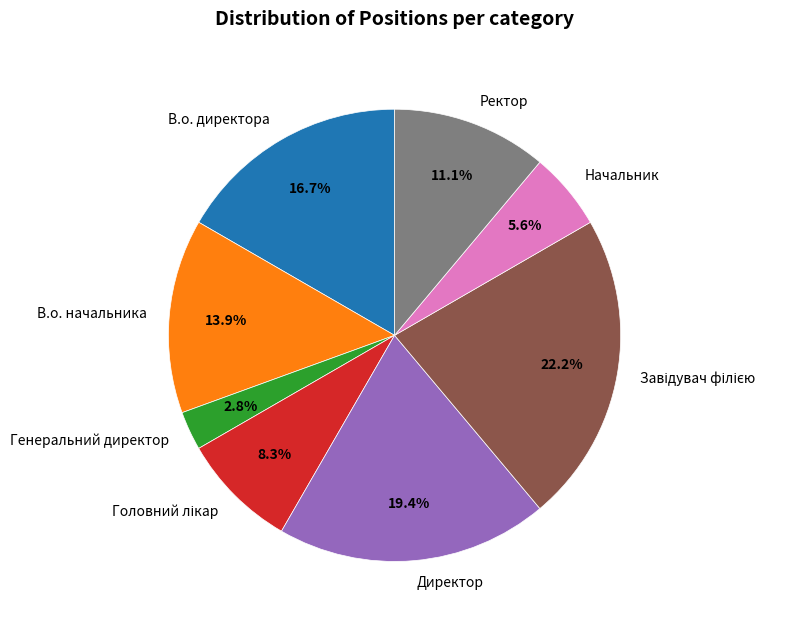

To the nearest percent, what is the difference between the Генеральний директор and Директор slice percentages?

17%